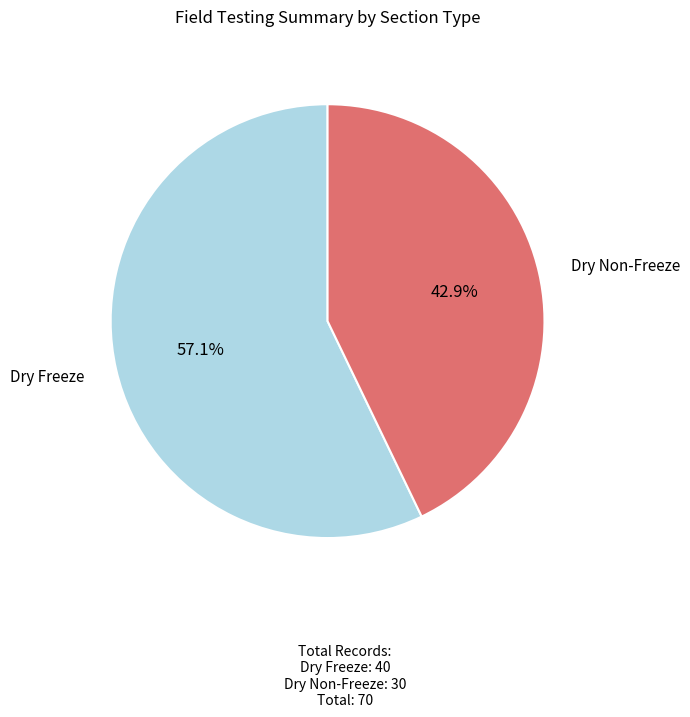

Does any single category account for the majority?

Yes